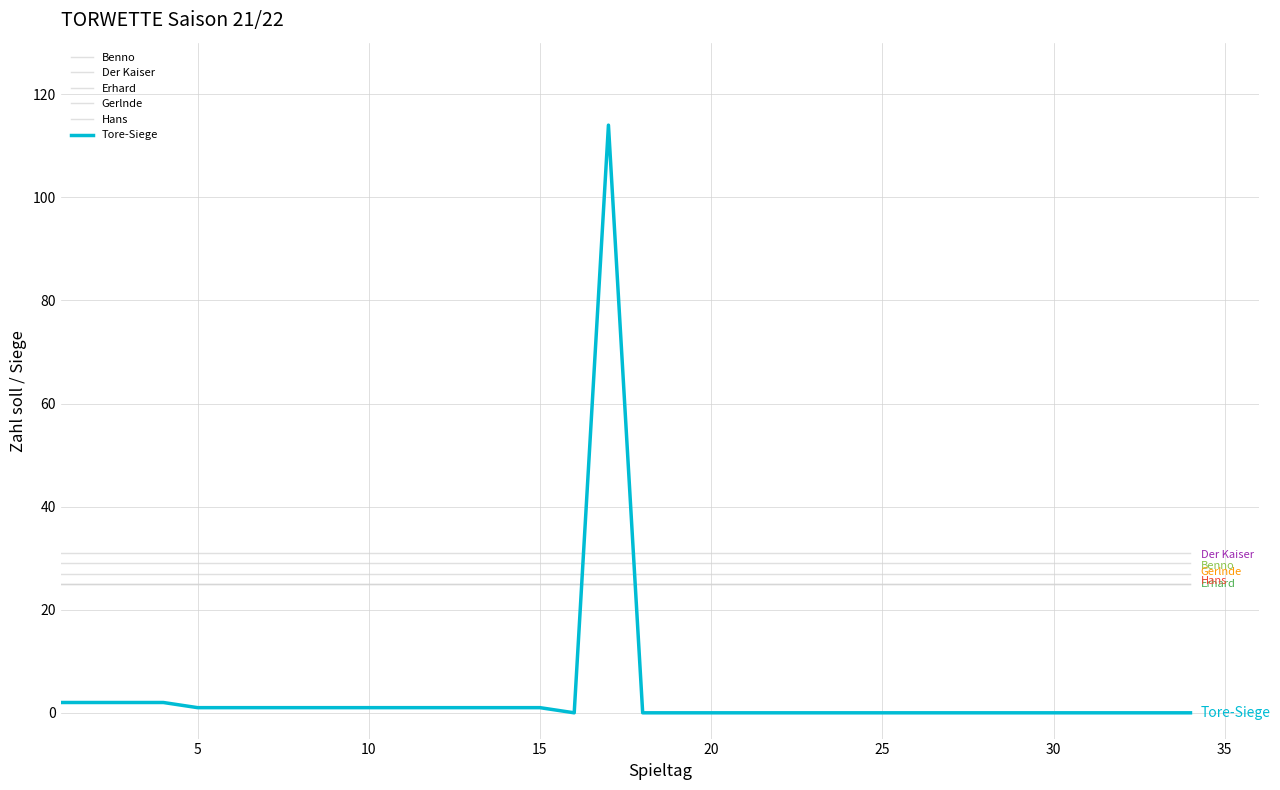

What is the maximum value shown in the chart?

114